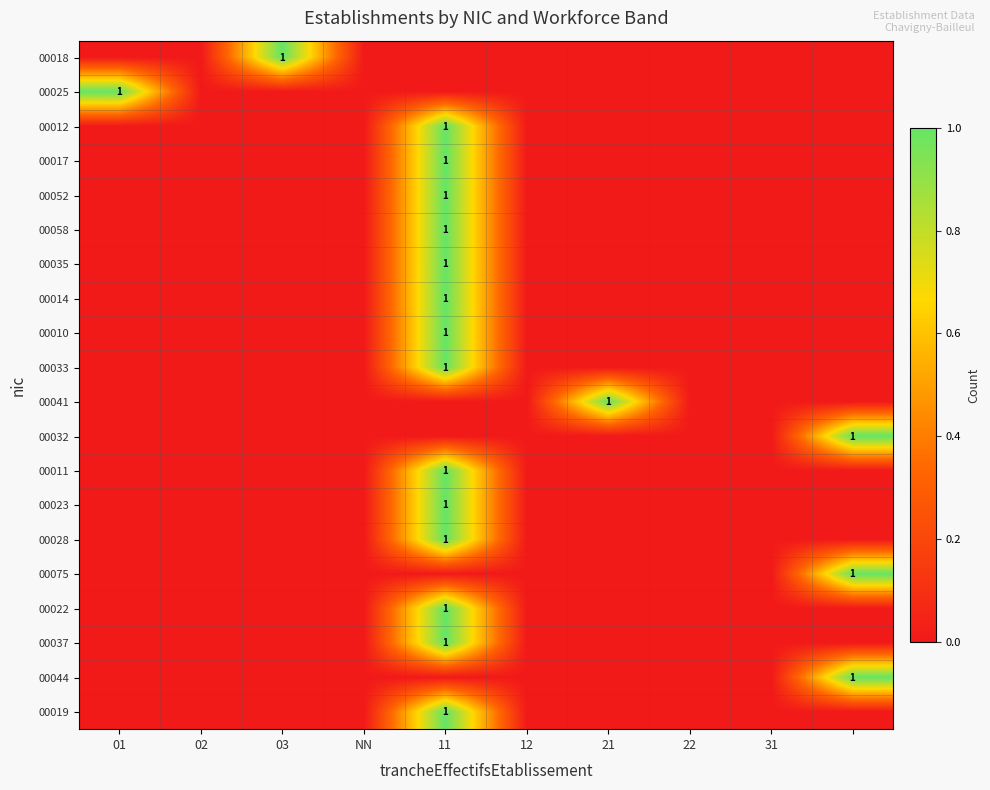

At how many categories does at least one series exceed 0?

5